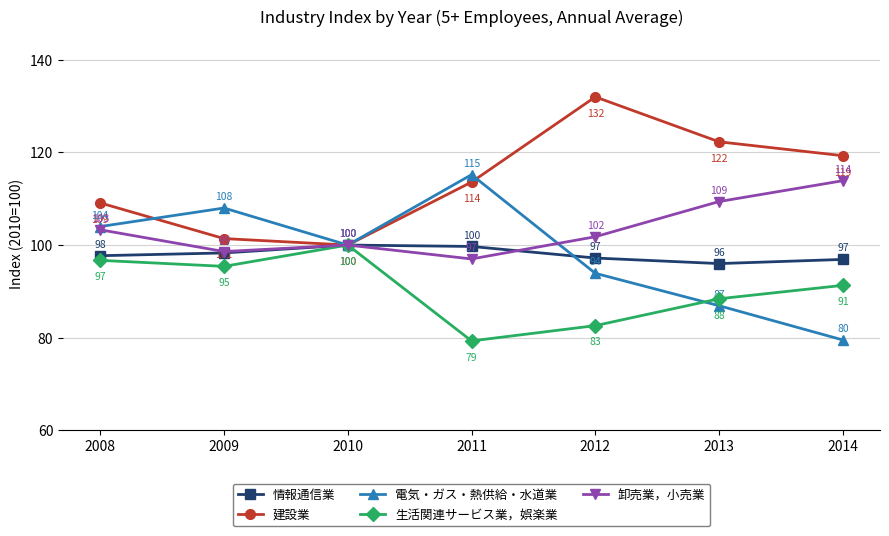

What is the approximate value of 生活関連サービス業，娯楽業 at 2013?

88.4